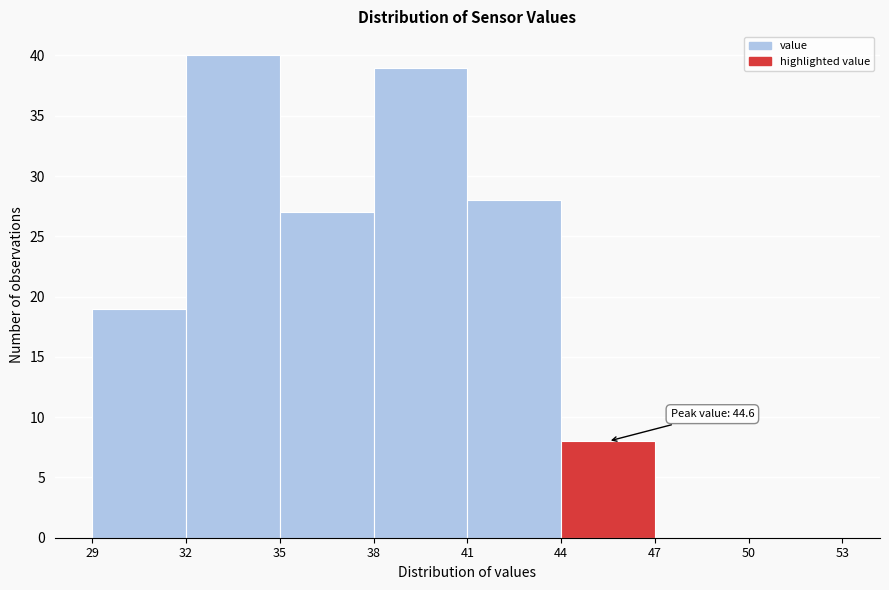

Which range on the x-axis has the tallest bar?

32 to 35